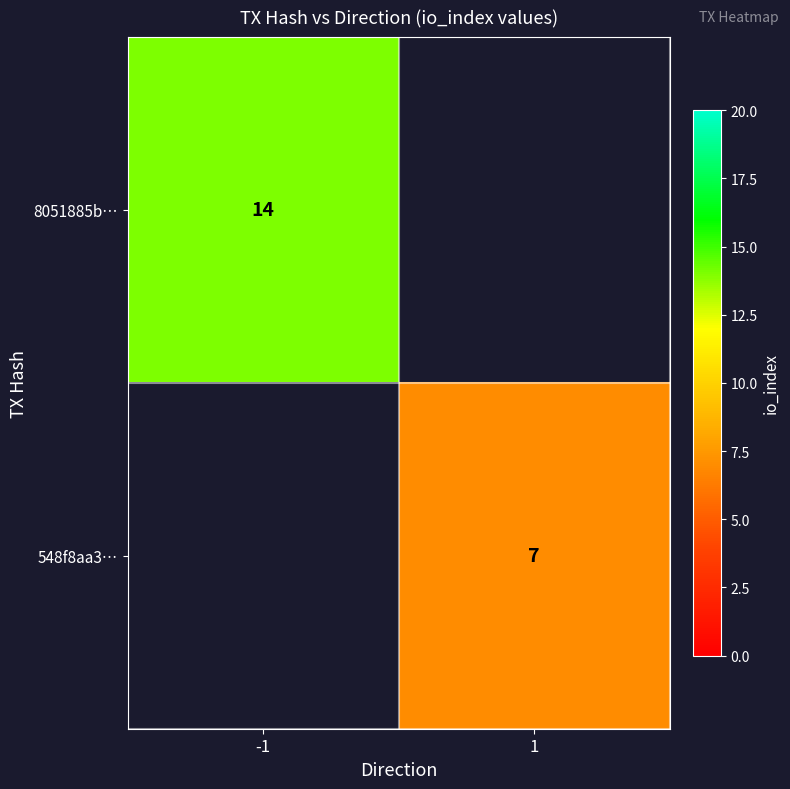

The value of 548f8aa3… at 1 is 9.8. True or false?

False